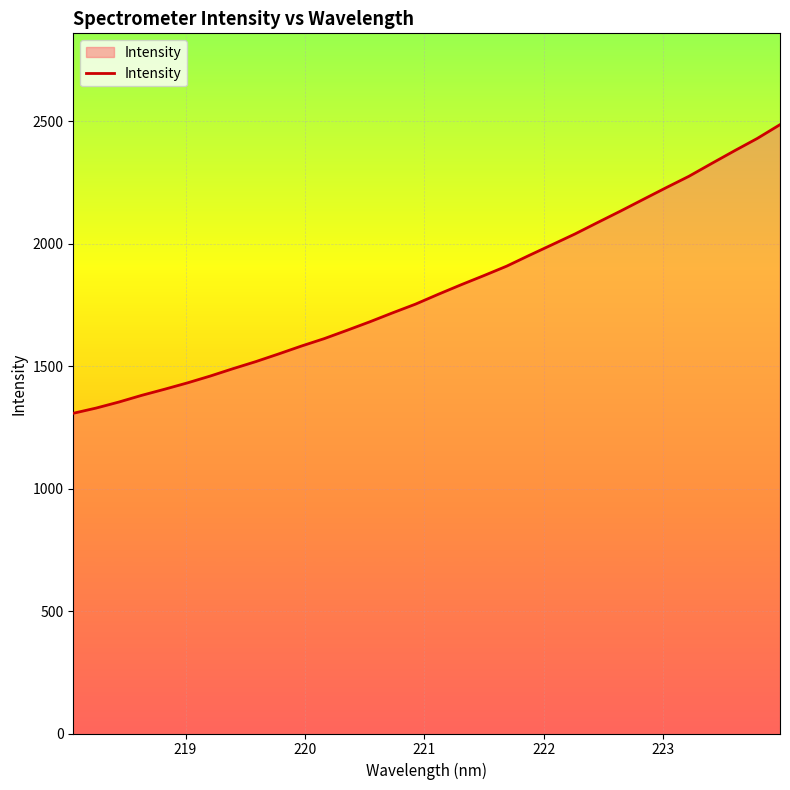

What is the difference between the second highest and second lowest values?

1100.7